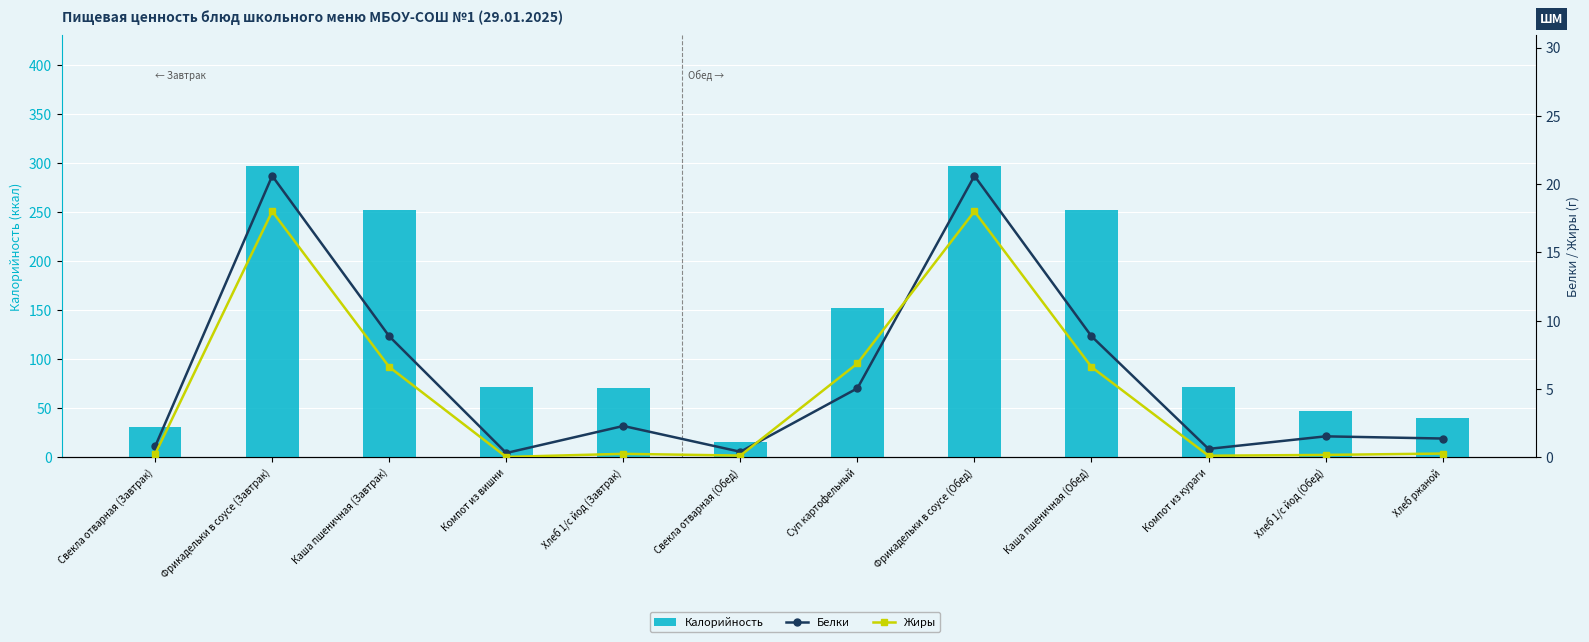

What is the difference between the Калорийность values at Свекла отварная (Обед) and Суп картофельный?

137.3